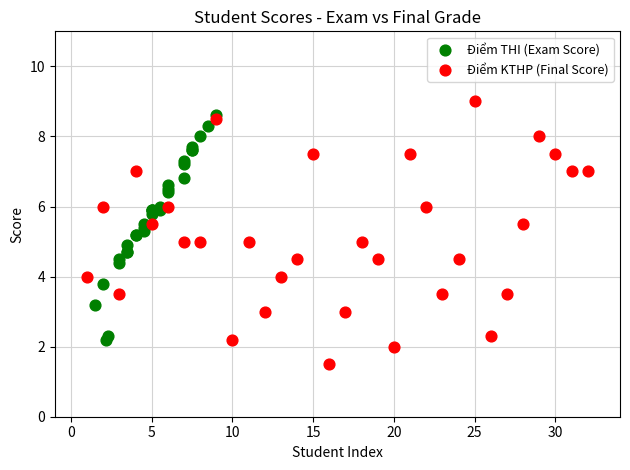

Which series reaches the maximum Y coordinate?

Điểm KTHP (Final Score)